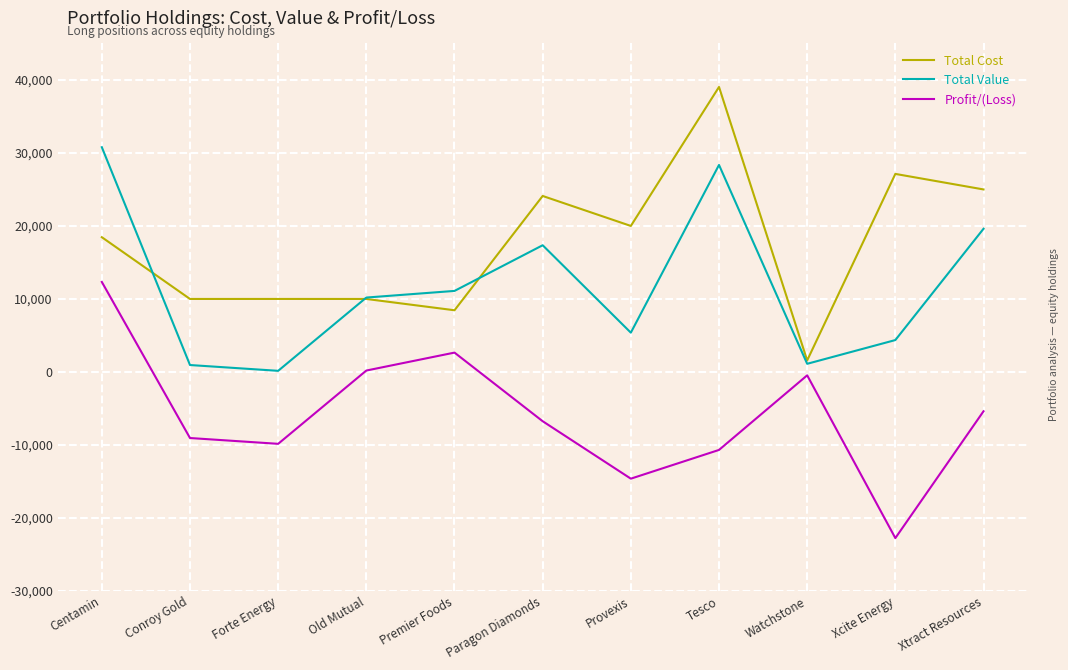

What are all the series names shown in the legend?

Total Cost, Total Value, Profit/(Loss)